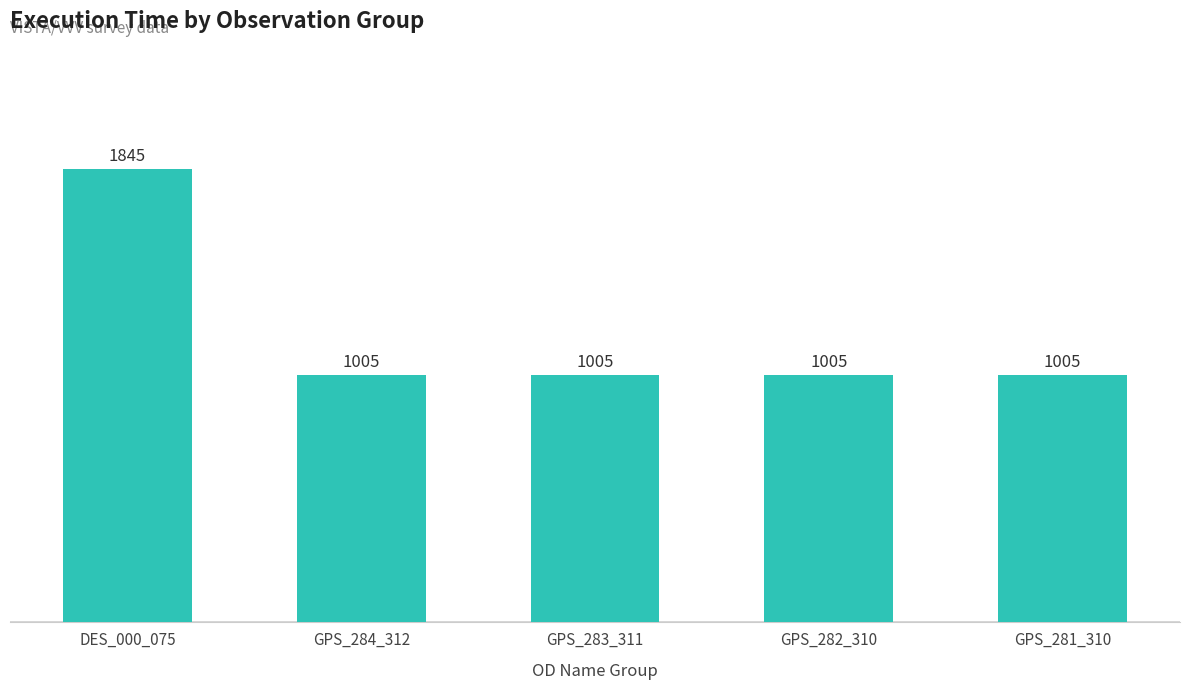

Count the number of values greater than 1005.

1